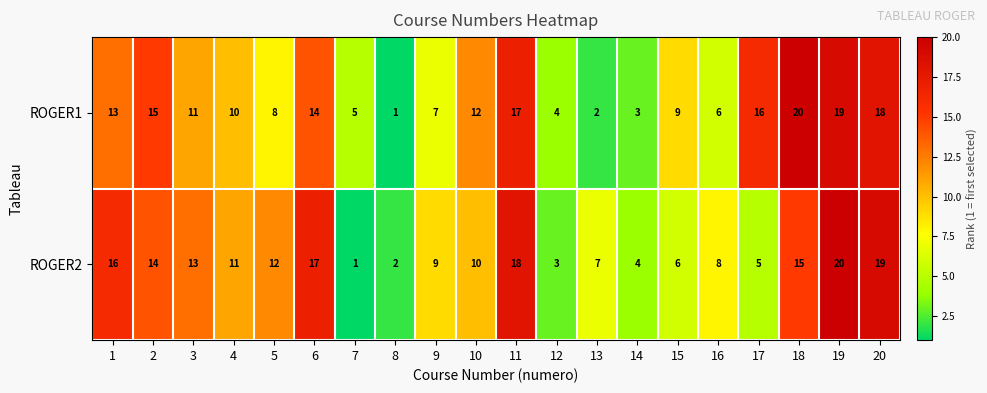

At which label does ROGER2 reach its minimum?

7